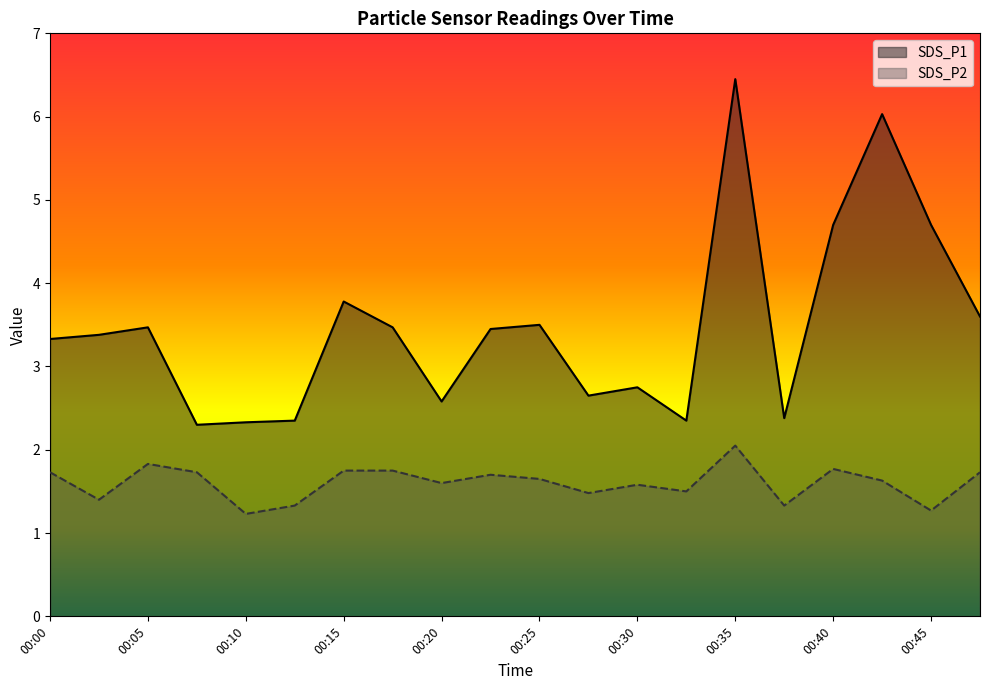

At 00:03, list the series in order from smallest to largest.

SDS_P2, SDS_P1